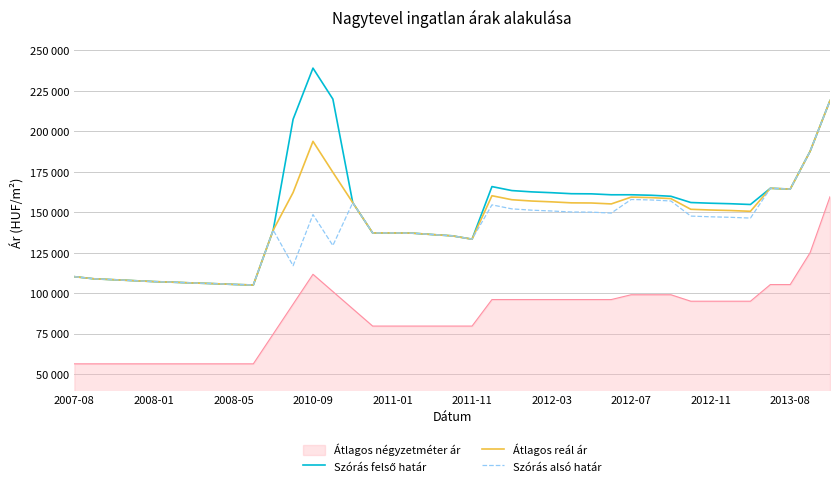

Does the chart have visible grid lines?

Yes